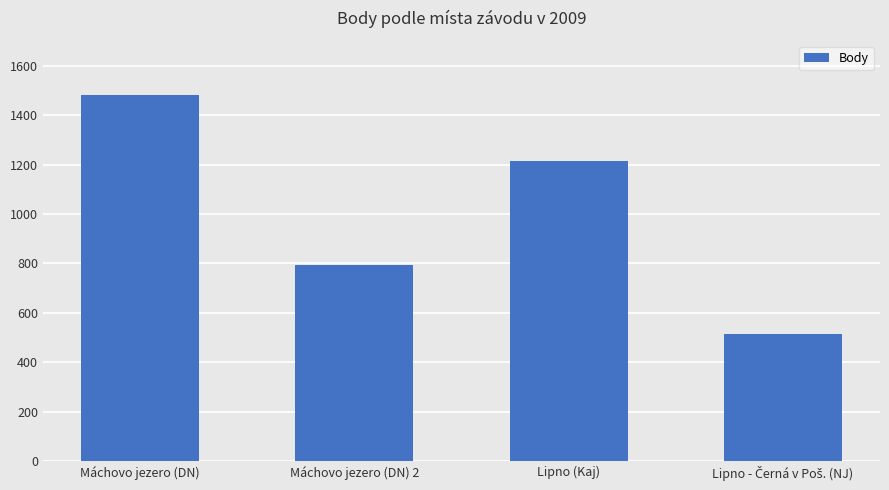

What is the sum of all values?

4006